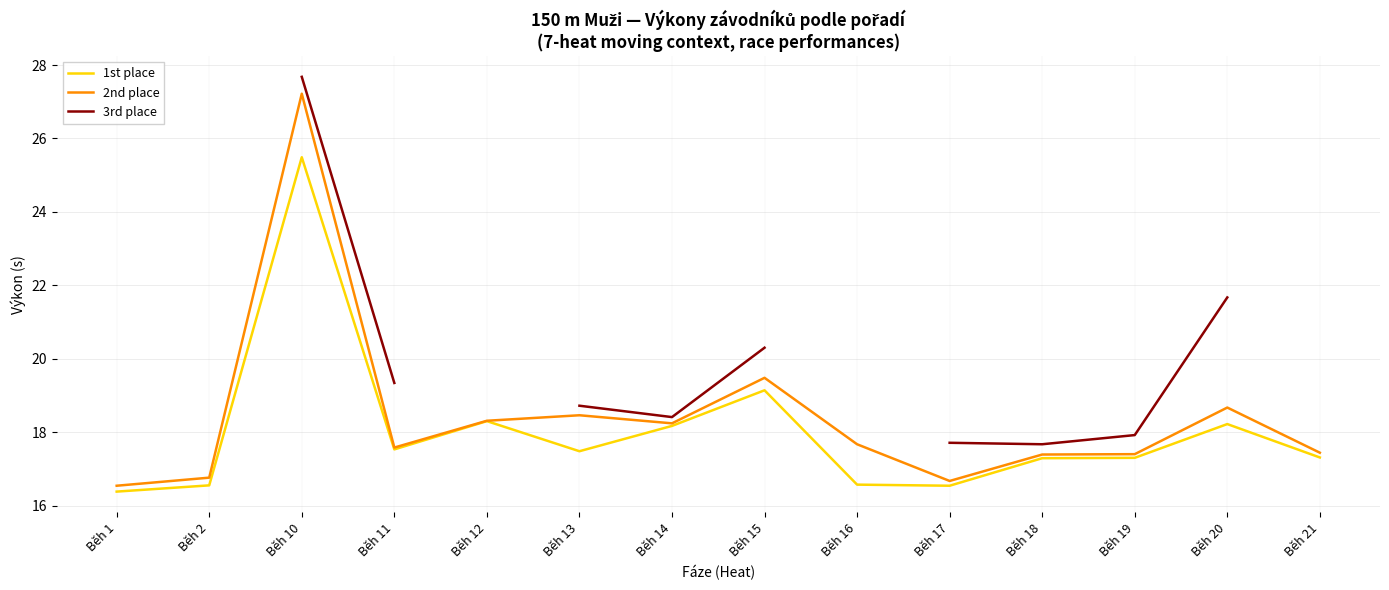

True or false: 3rd place and 2nd place cross at least once.

False